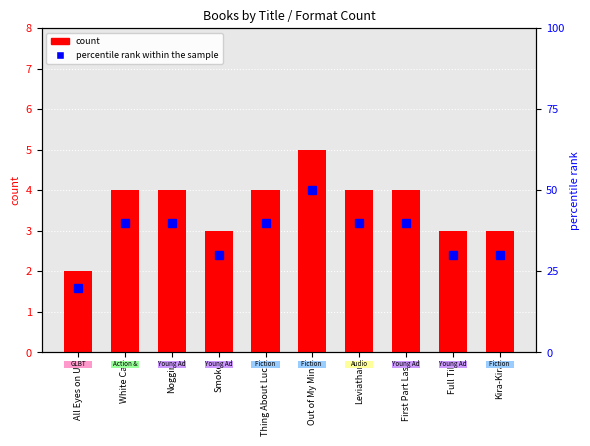

Does the chart contain stacked bars?

No